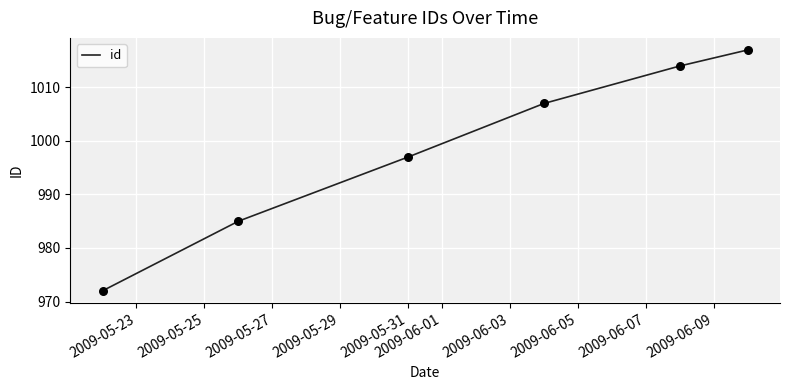

What is the difference between the second highest and second lowest values?

29